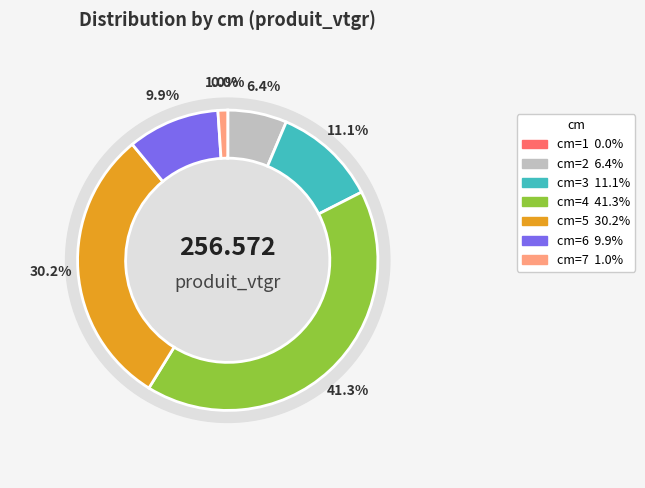

What is the ratio of the value at 2 to the value at 7?

6.1